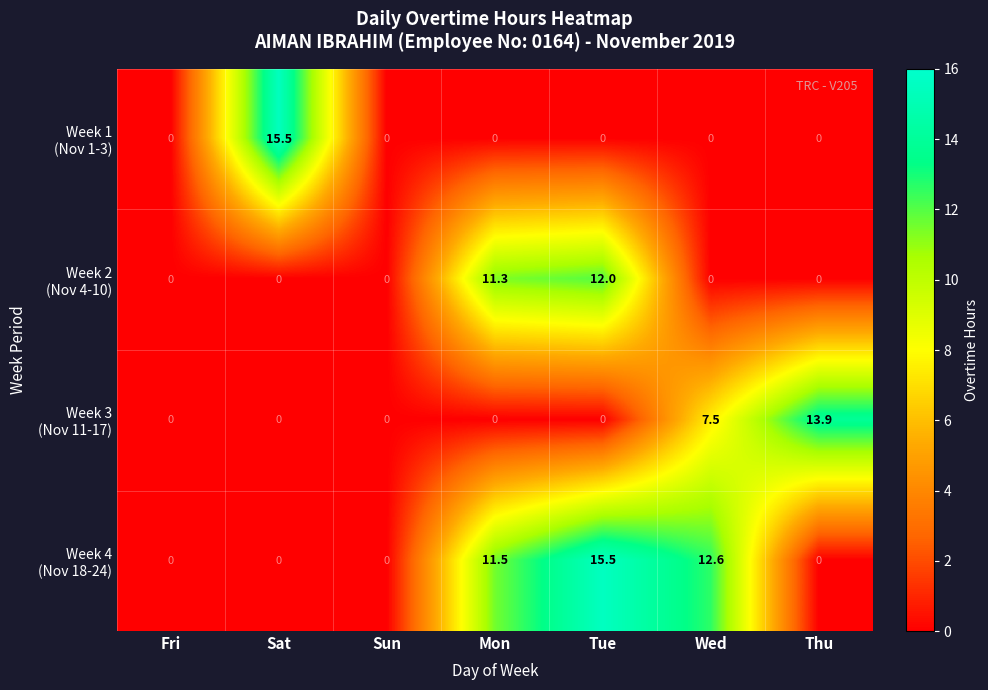

What is the total value across all series at Thu?

13.9